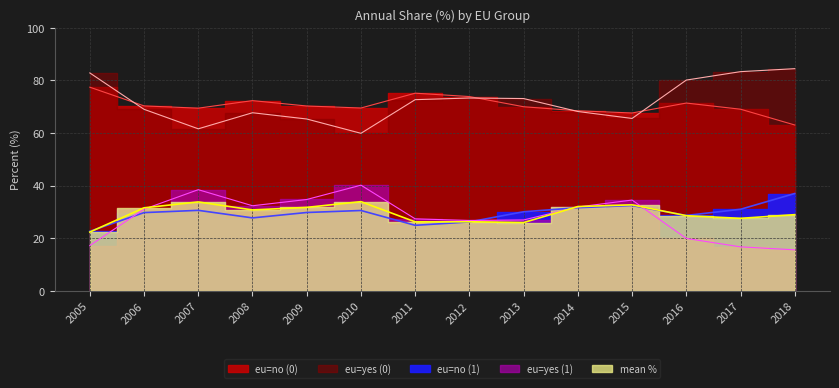

List the labels in order of mean_% value, smallest first.

2005, 2013, 2011, 2012, 2017, 2016, 2018, 2008, 2006, 2009, 2014, 2015, 2007, 2010